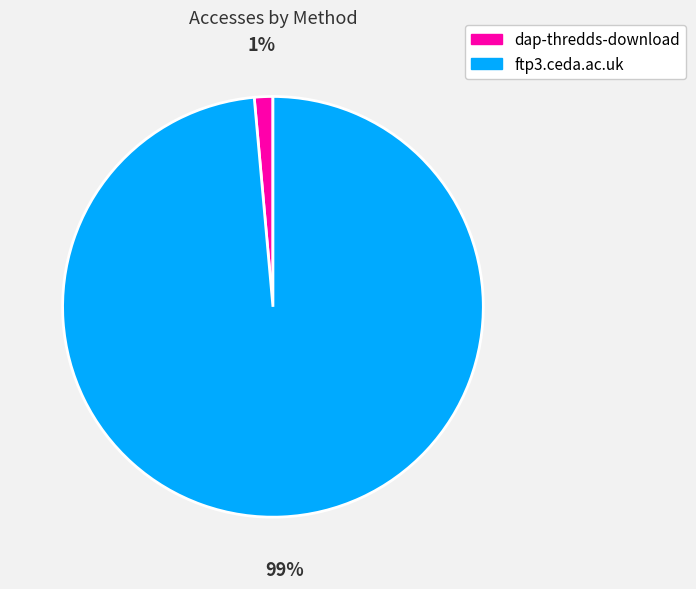

Which has a higher value, dap-thredds-download or ftp3.ceda.ac.uk?

ftp3.ceda.ac.uk